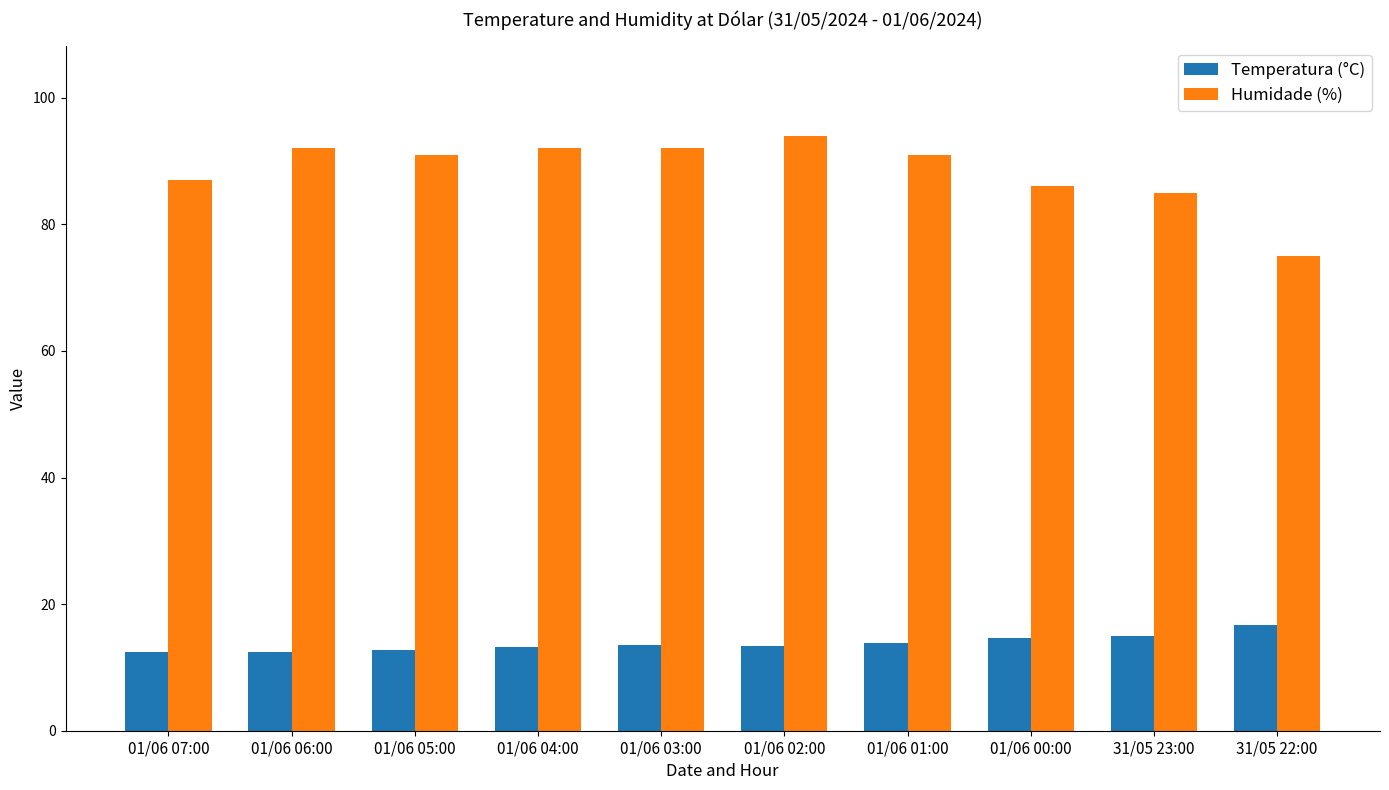

What is the greatest value displayed?

94.0